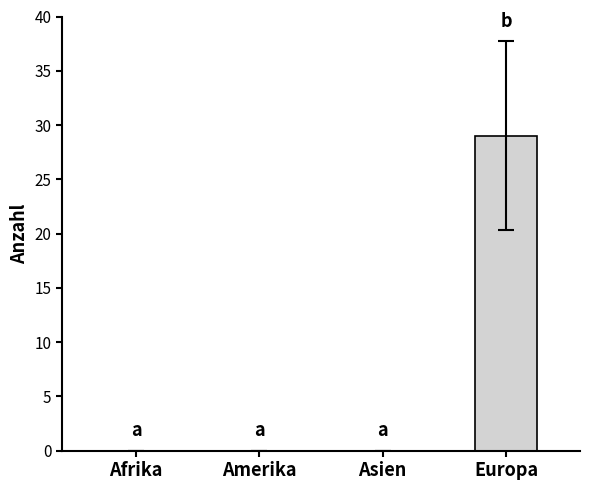

How many values in Schutzgewährungen are above zero?

1